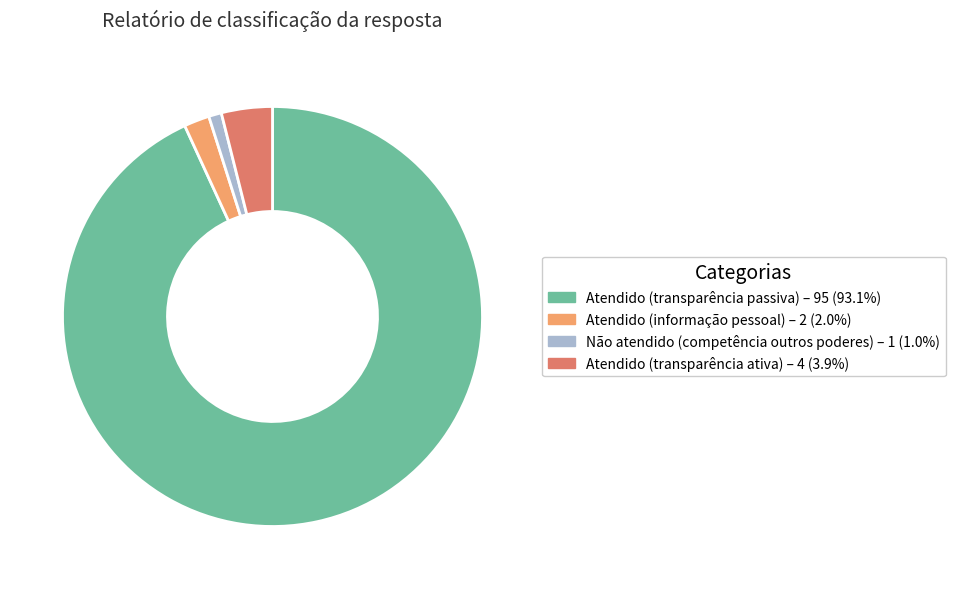

Which has a higher value, Atendido (informação pessoal) or Não atendido (competência outros poderes)?

Atendido (informação pessoal)